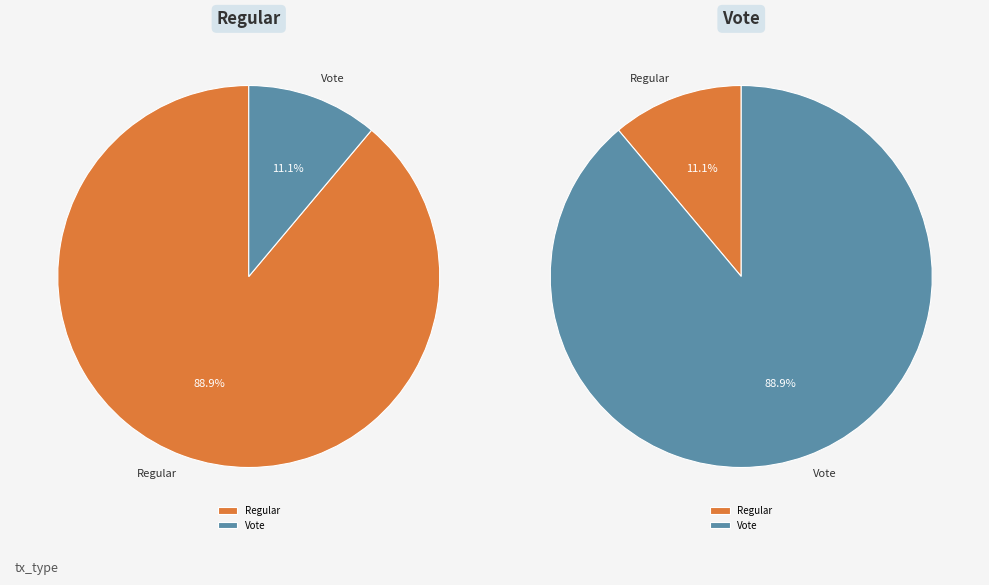

To the nearest percent, what is the difference between the largest and smallest slice percentages?

78%